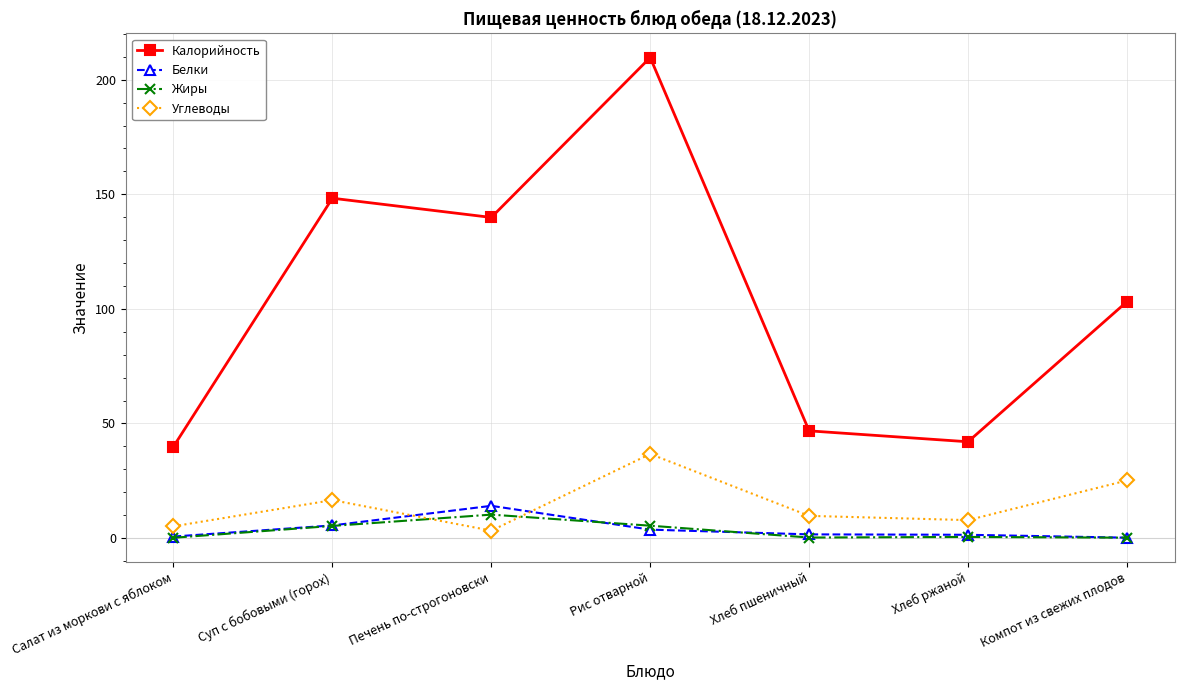

In Жиры, how many points are lower than both neighbors (excluding endpoints)?

1